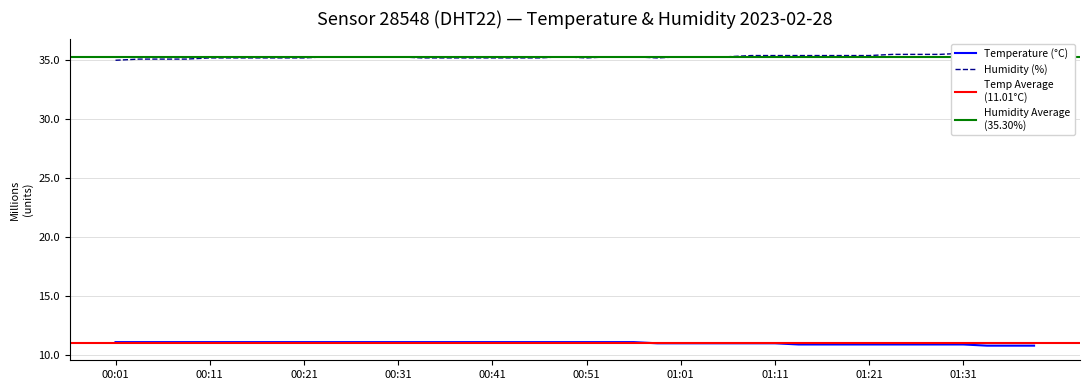

How many values are between 10 and 11?

17